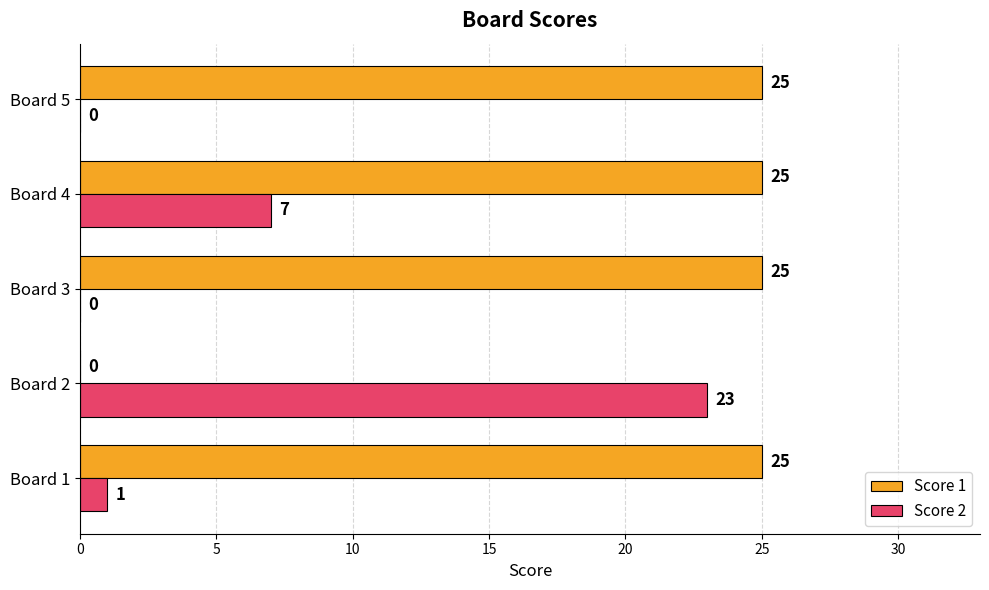

Count the number of data series in this chart.

2